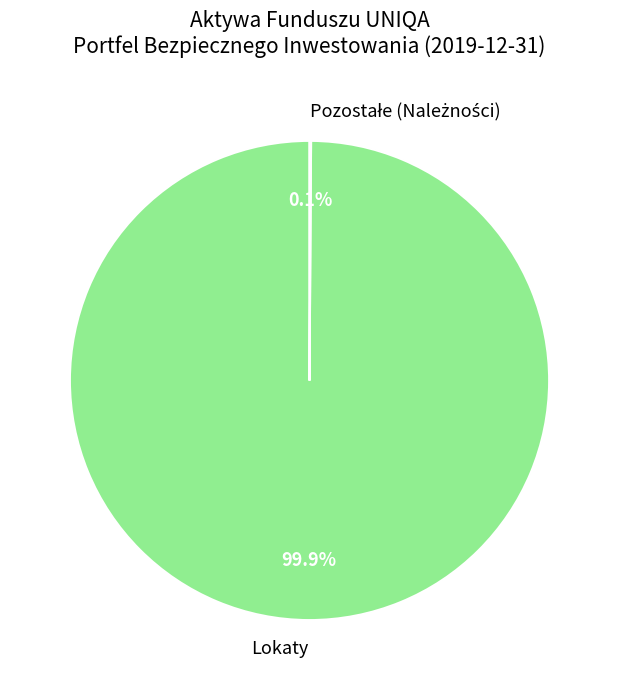

What portion of the pie excludes Lokaty?

0.1%